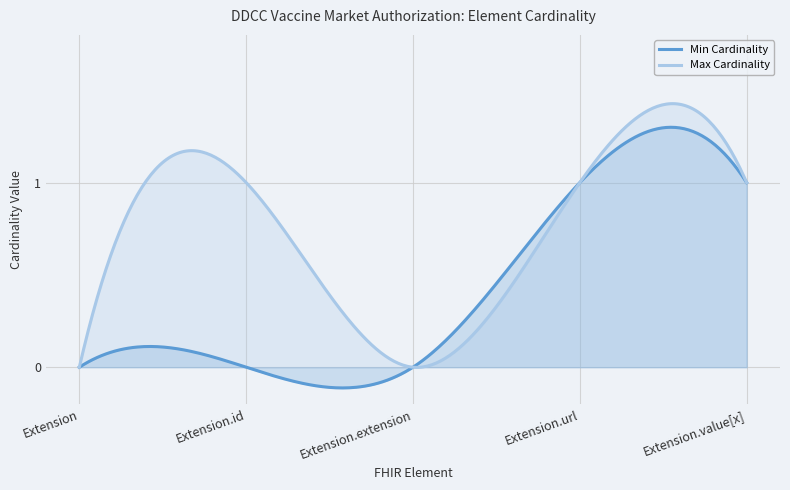

What is the label of the 2nd point from the left?

Extension.id